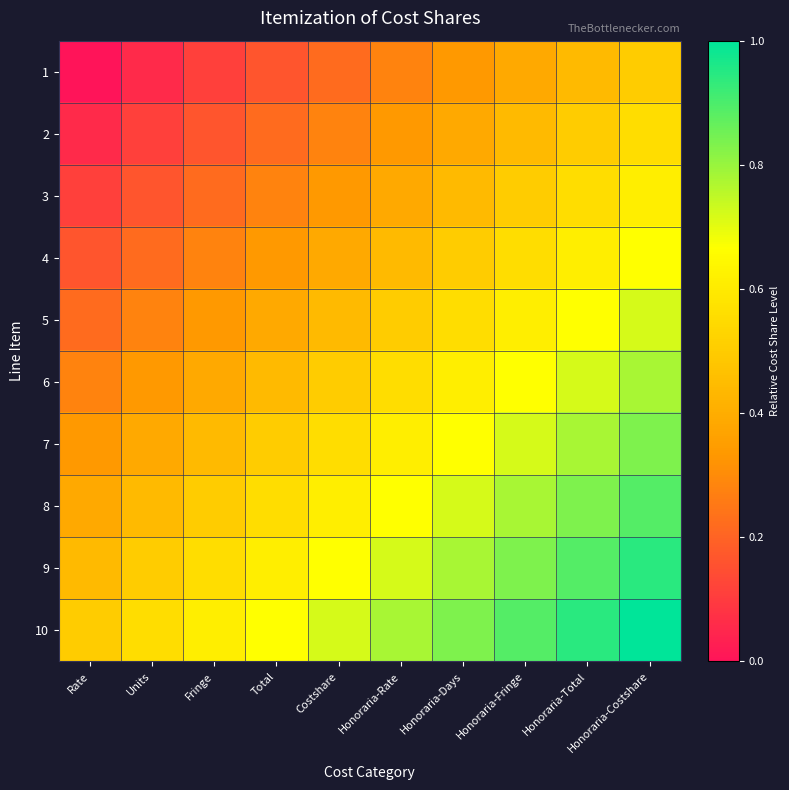

At which category is the sum across all series the highest?

Honoraria-Costshare